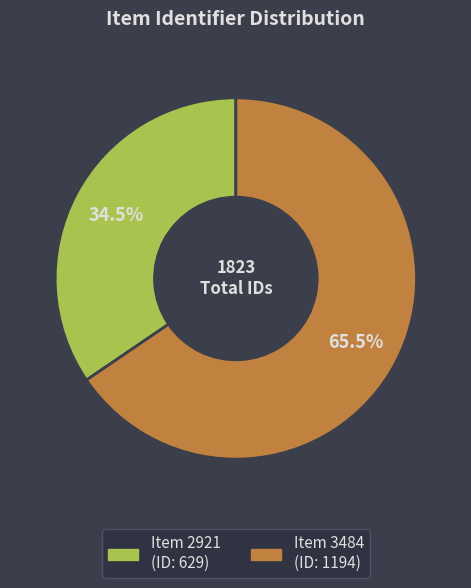

How many segments does this pie chart have?

2